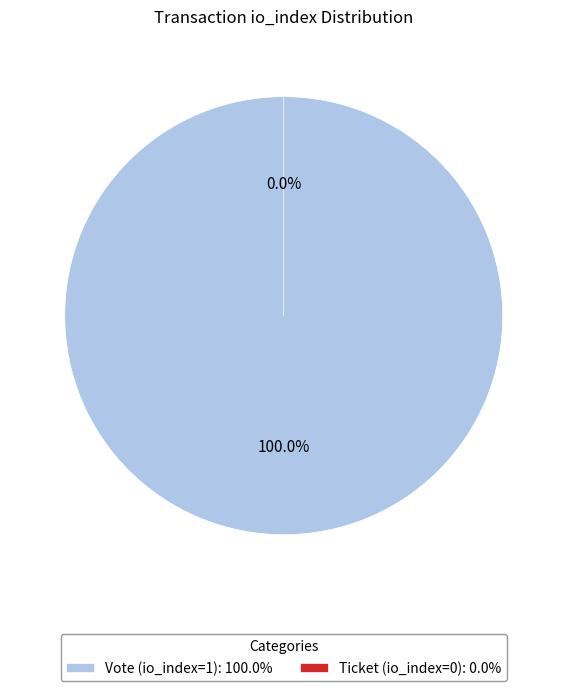

Which has a higher value, Vote (io_index=1) or Ticket (io_index=0)?

Vote (io_index=1)